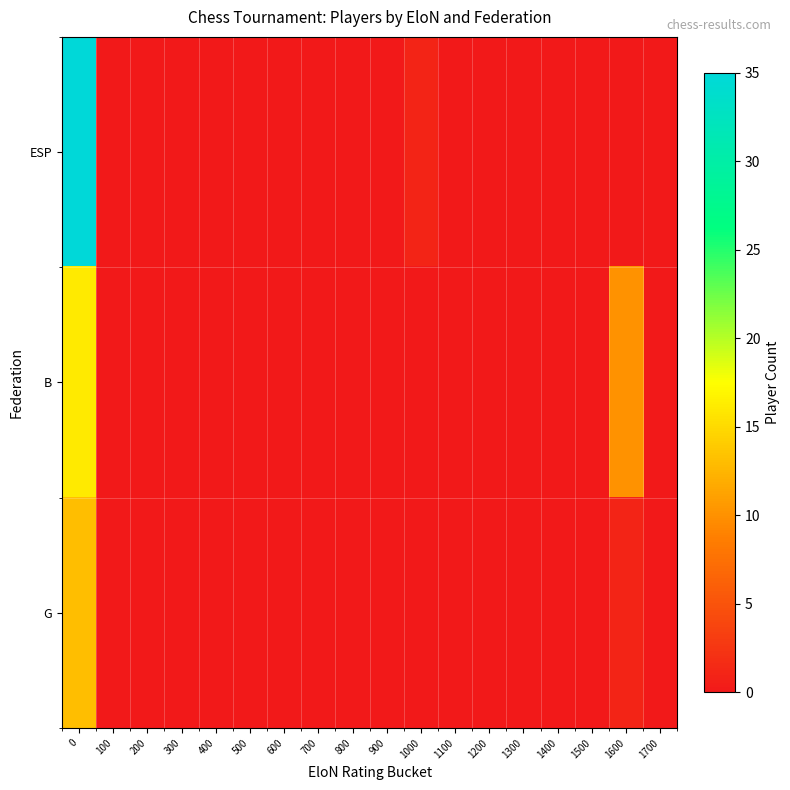

Rank the series by their maximum value, from highest to lowest.

ESP, B, G